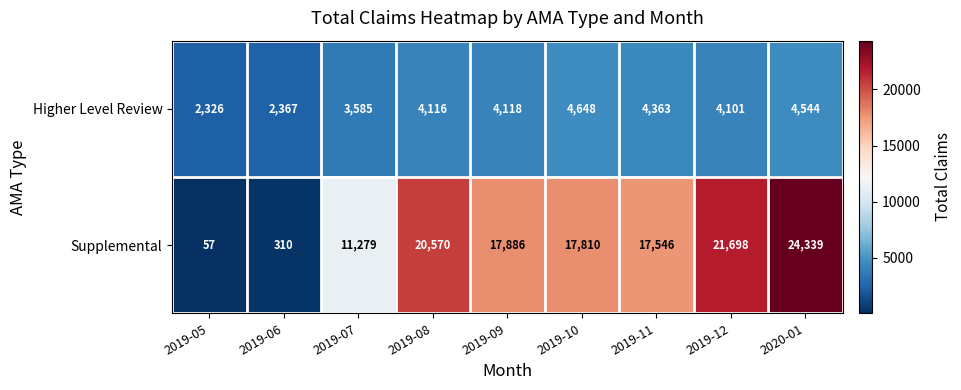

At which category does the chart reach its peak across all series?

2020-01